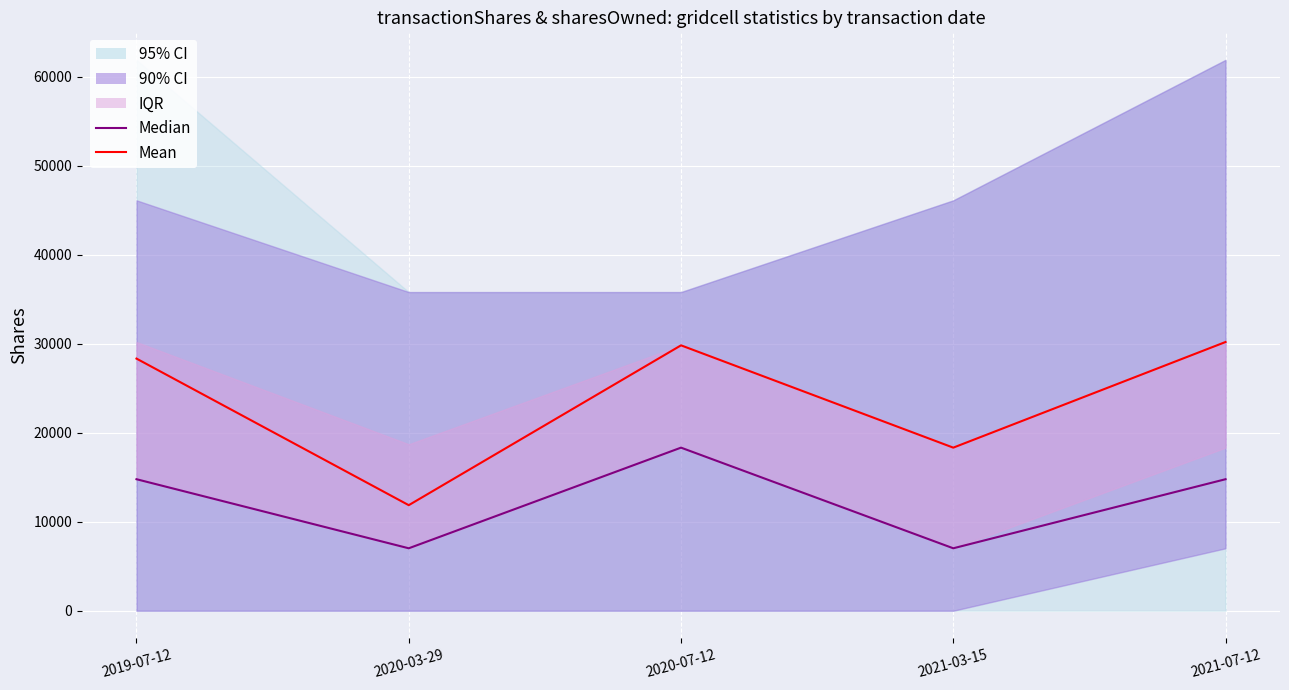

At which category does Mean reach its first local valley?

2020-03-29